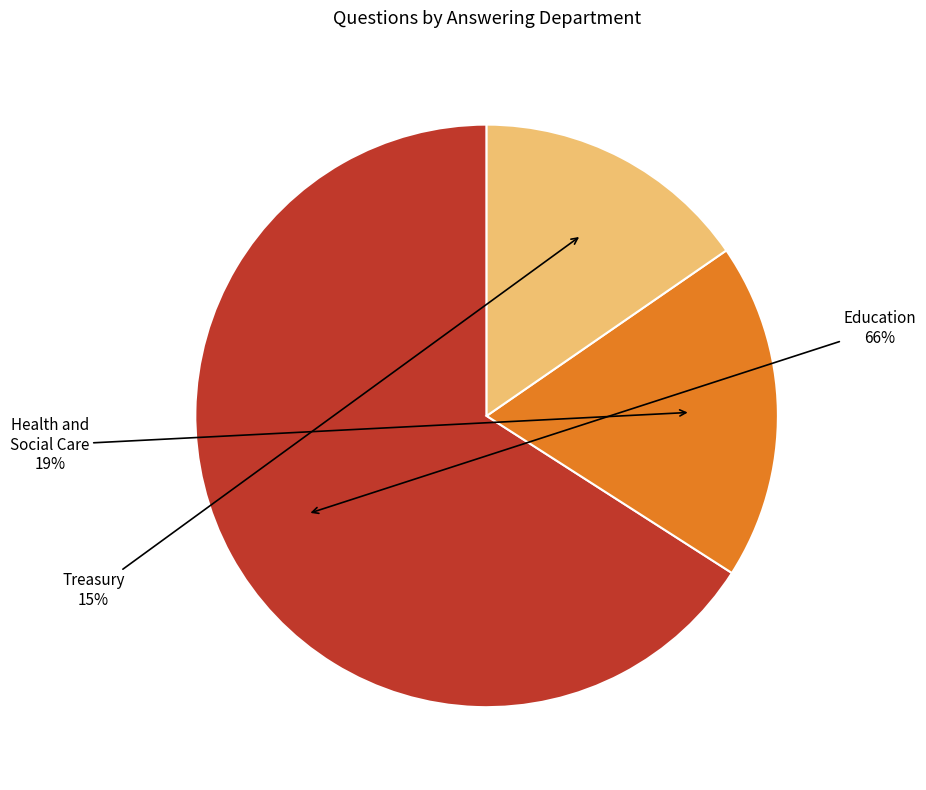

Is it true that Health and Social Care is 9% of the pie?

False